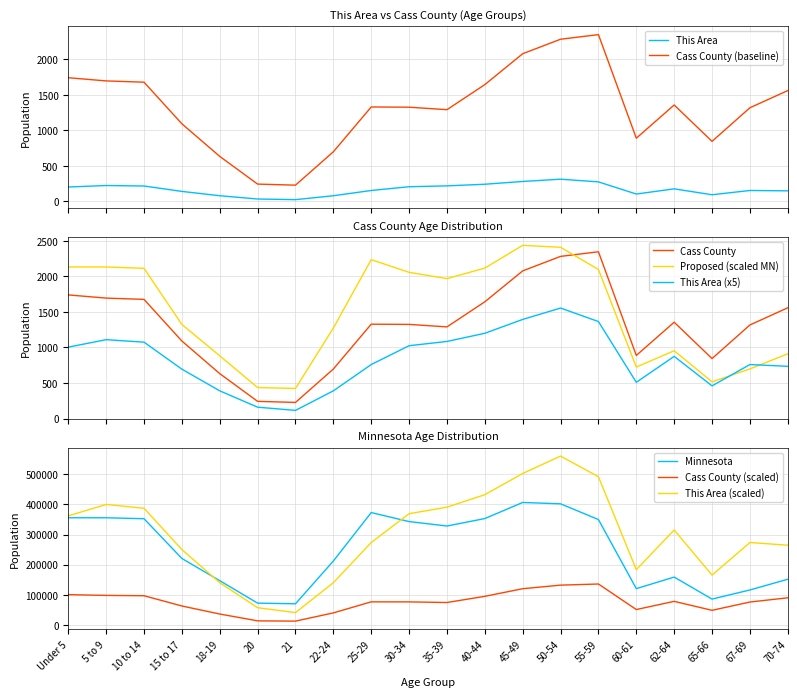

What is the sum of all This Area values?

3333